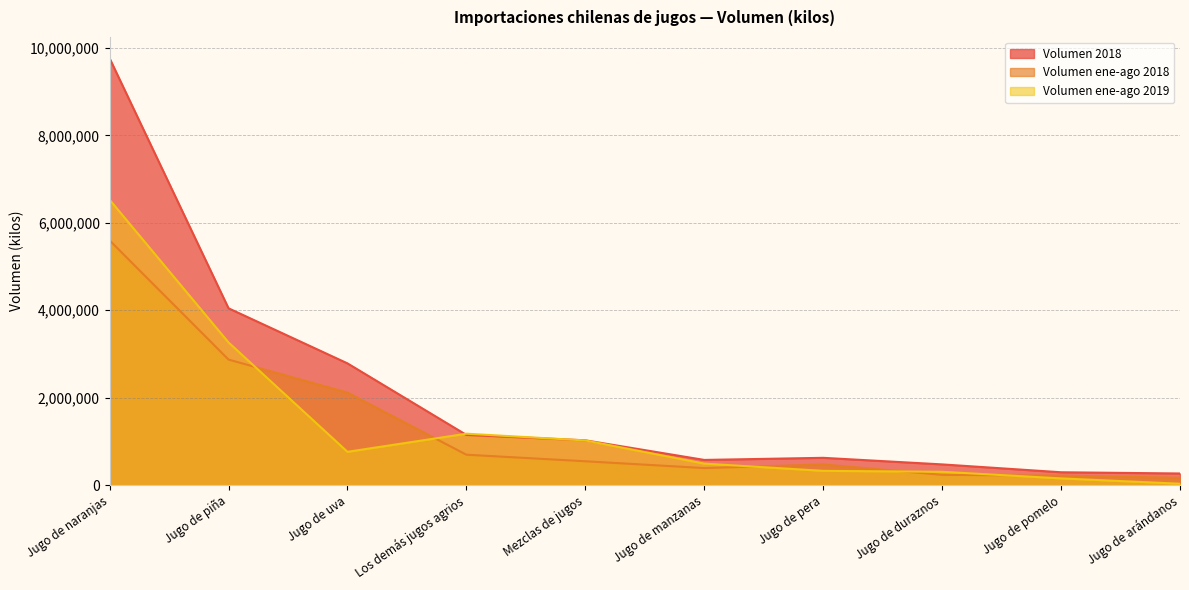

How many lines are shown in the chart?

3